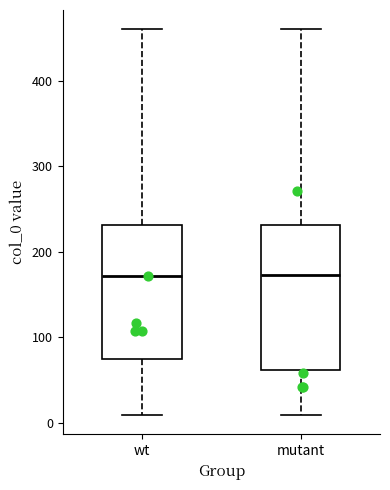

Reading left to right, read every box against the y-axis: the position of its median line, the range the box covers, and the ends of its whiskers. The values are not printed on the chart, so give them approximately, as read against the axis.

wt: median 170, box 70 to 230, whiskers 10 to 460
mutant: median 170, box 60 to 230, whiskers 10 to 460